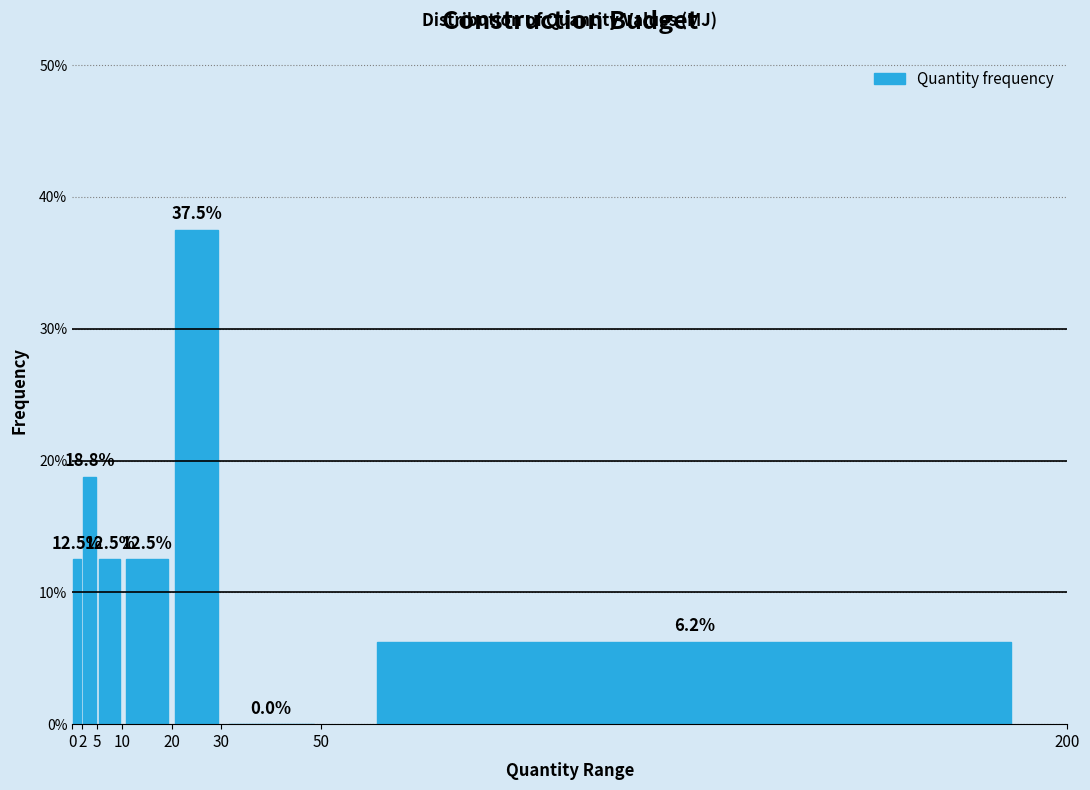

What is the height of the bar covering 0 to 2 on the x-axis?

12.5